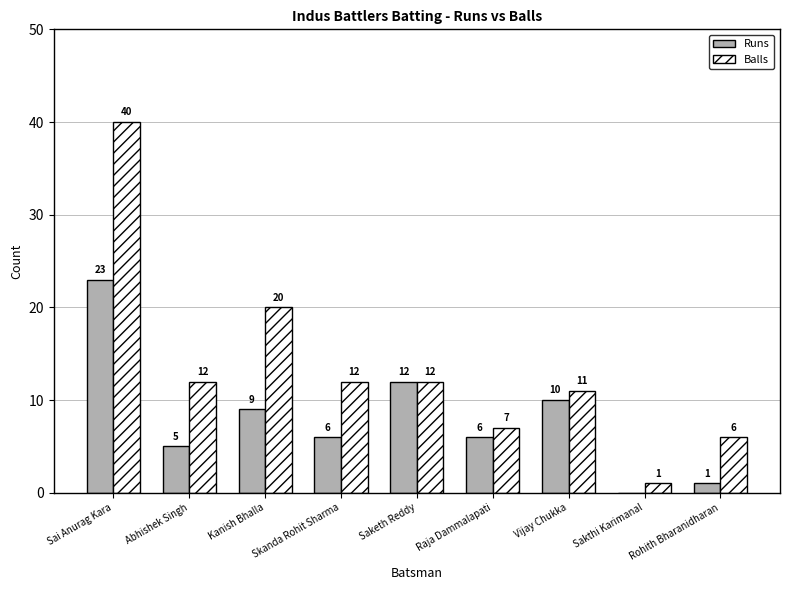

What is the approximate value of Balls at Abhishek Singh, to the nearest 5?

10